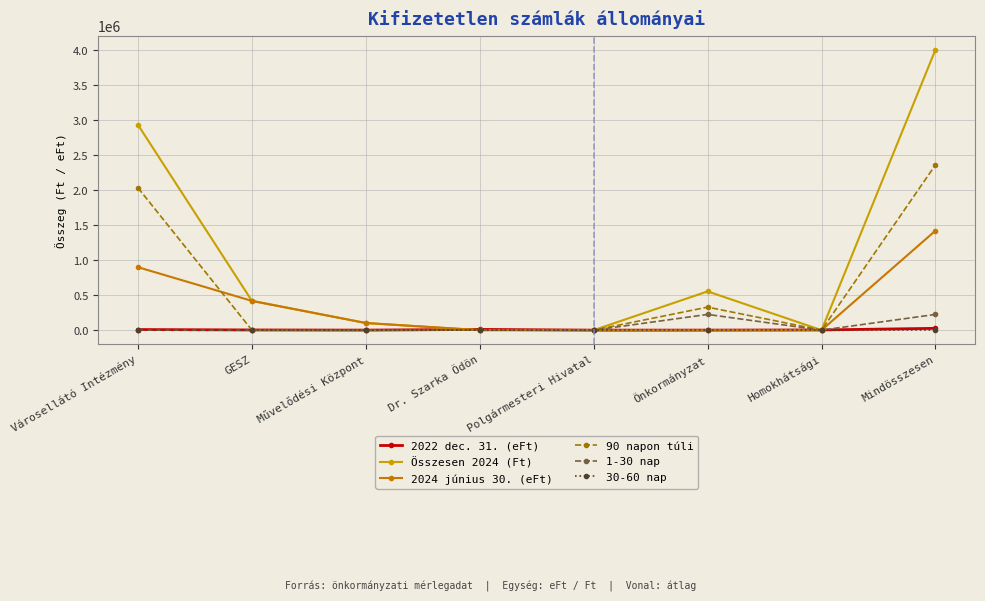

Which series changed the most between Városellátó Intézmény and Művelődési Központ?

Összesen 2024 (Ft)